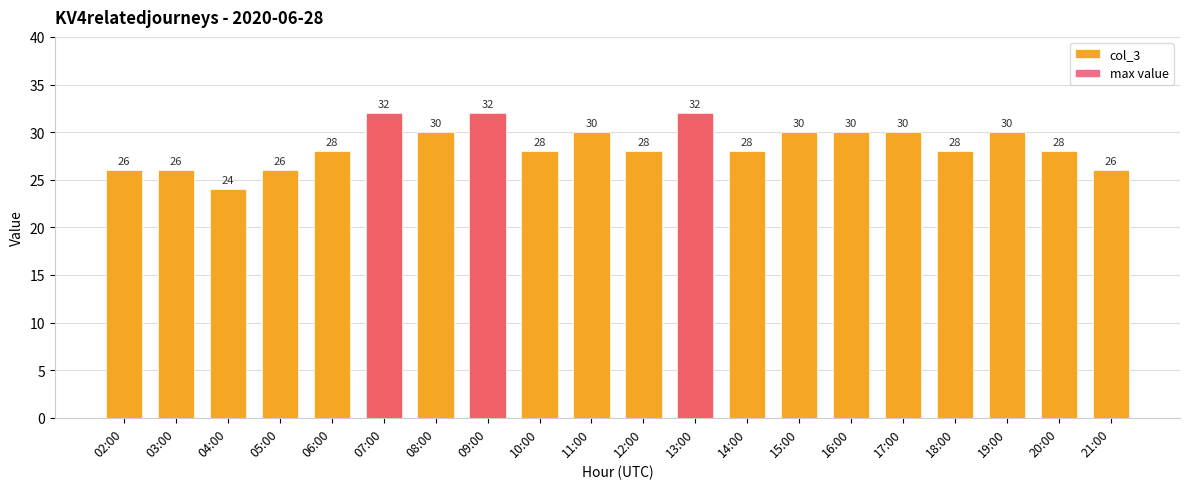

Does the chart contain any negative values?

No